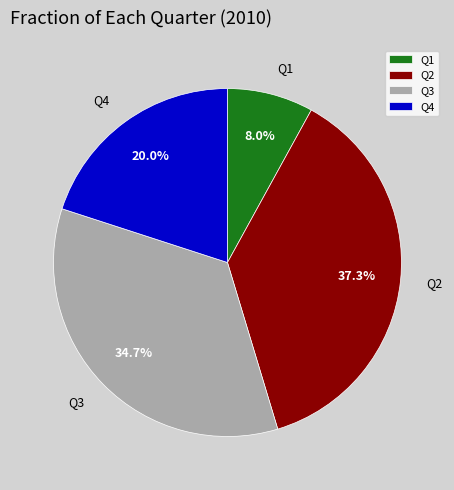

Which category has the smallest portion of the pie?

Q1